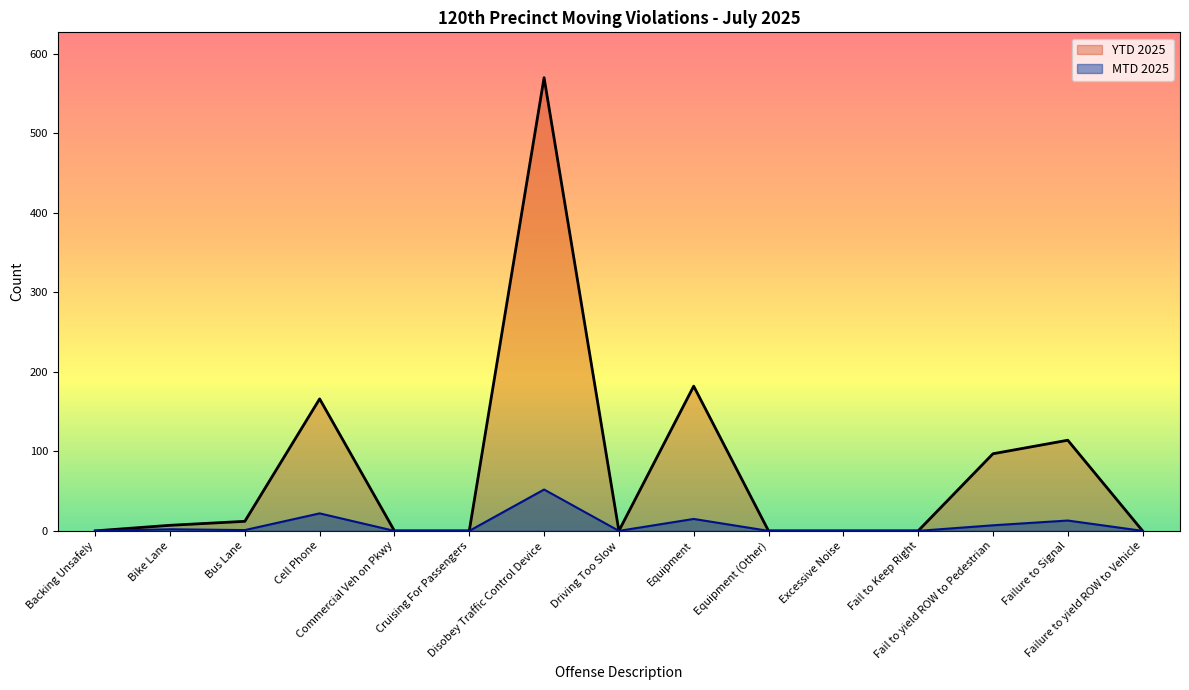

At Backing Unsafely, list the series in order from largest to smallest.

MTD 2025, YTD 2025